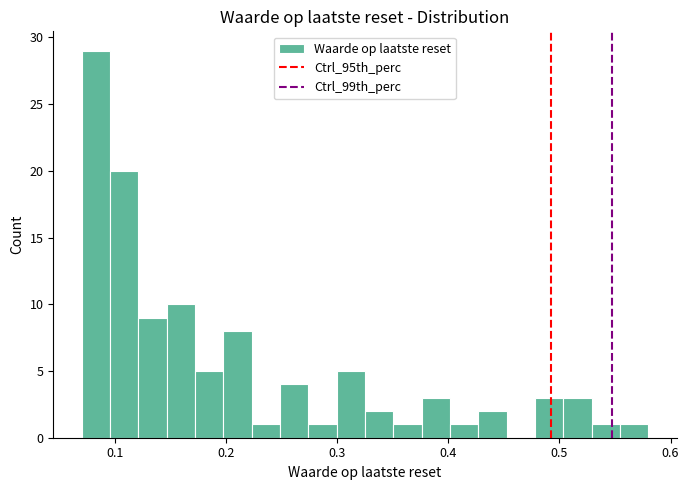

Around what value on the x-axis is the tallest bar? Give the approximate position of its centre, as read against the axis.

0.08